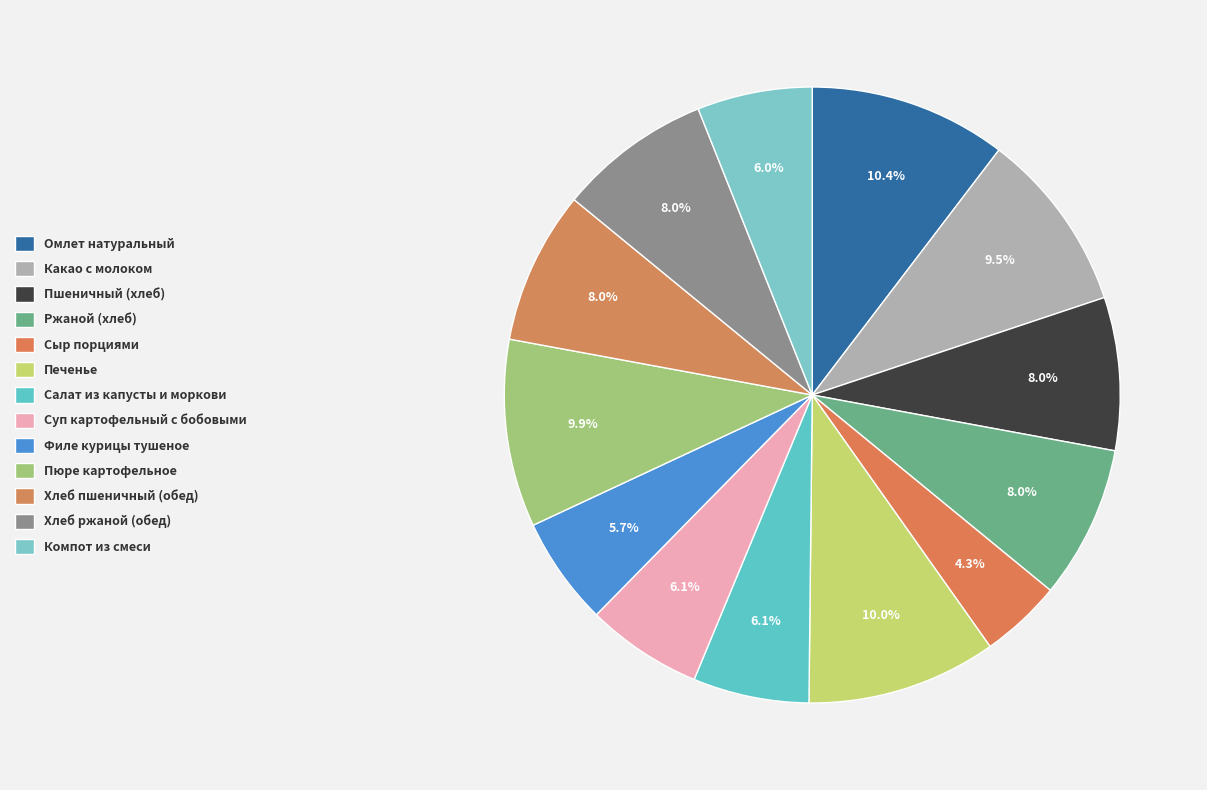

What is the ratio of the value at Филе курицы тушеное to the value at Компот из смеси?

0.9